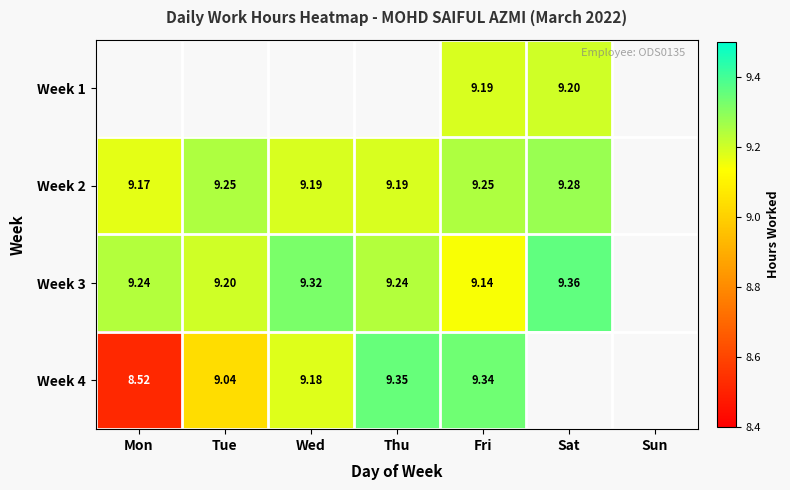

Is the value of Week 4 at Fri greater than the value of Week 3 at Fri?

Yes